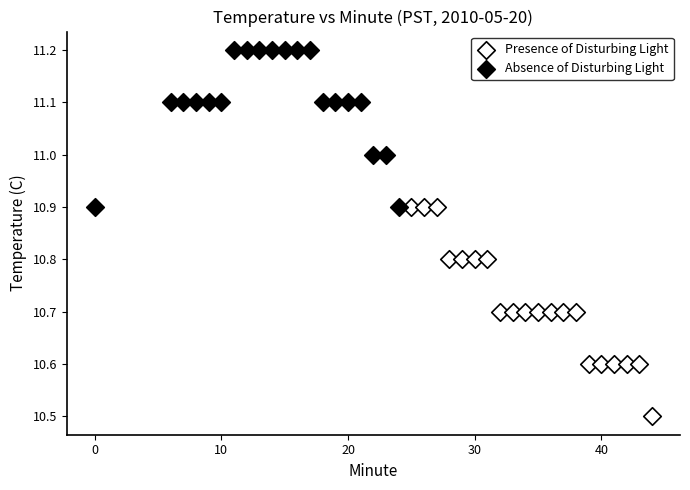

Which series reaches the minimum Y coordinate?

Presence of Disturbing Light